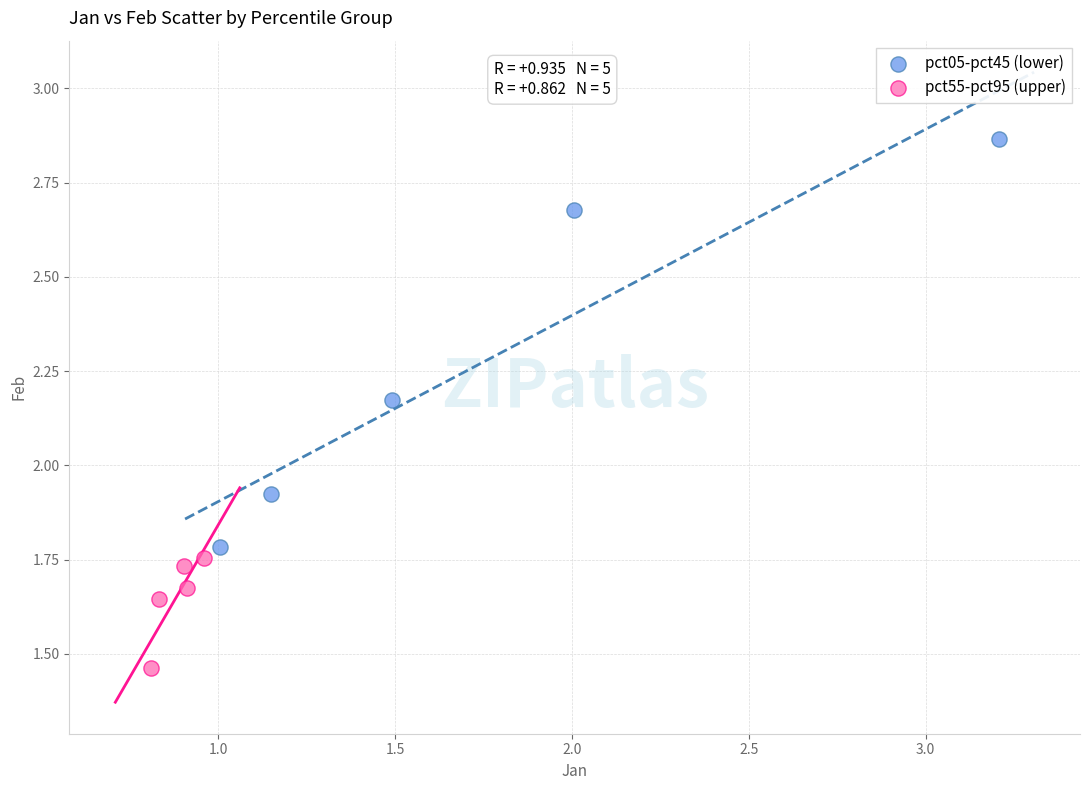

Which series has the largest Y range (max minus min)?

pct05-pct45 (lower)